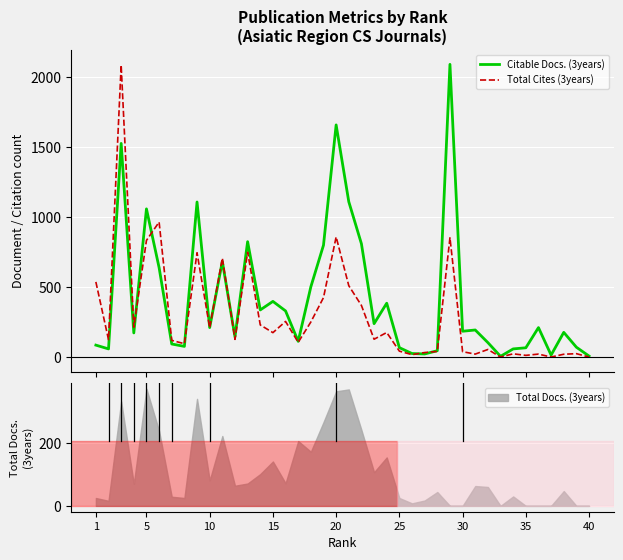

What is the difference between the second highest and minimum values in the Total Cites (3years) series?

963